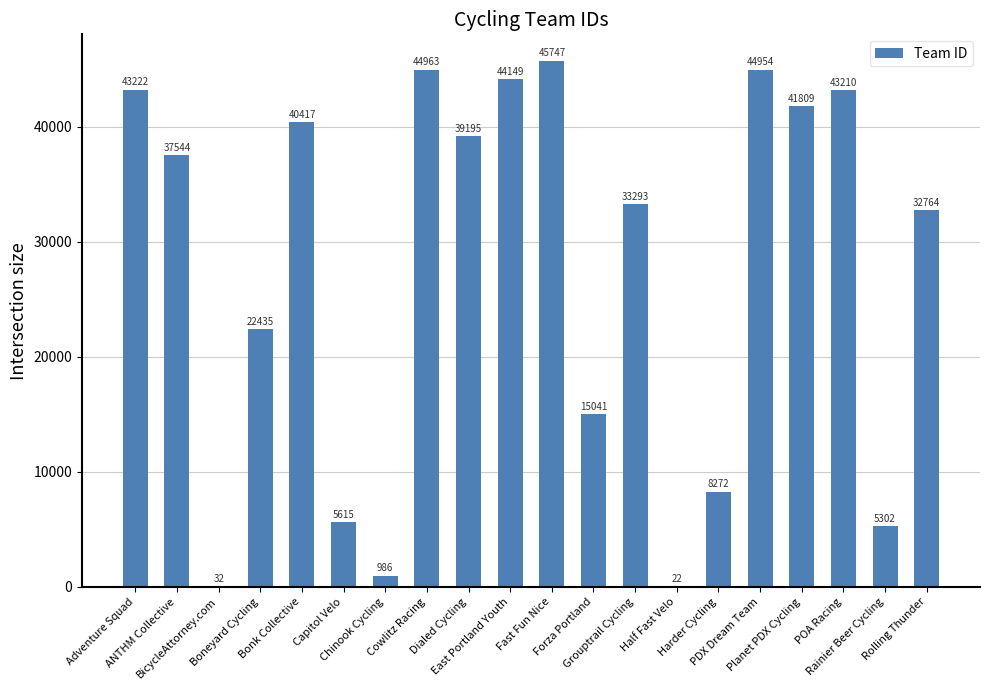

What is the approximate value at Dialed Cycling, to the nearest 50?

39200